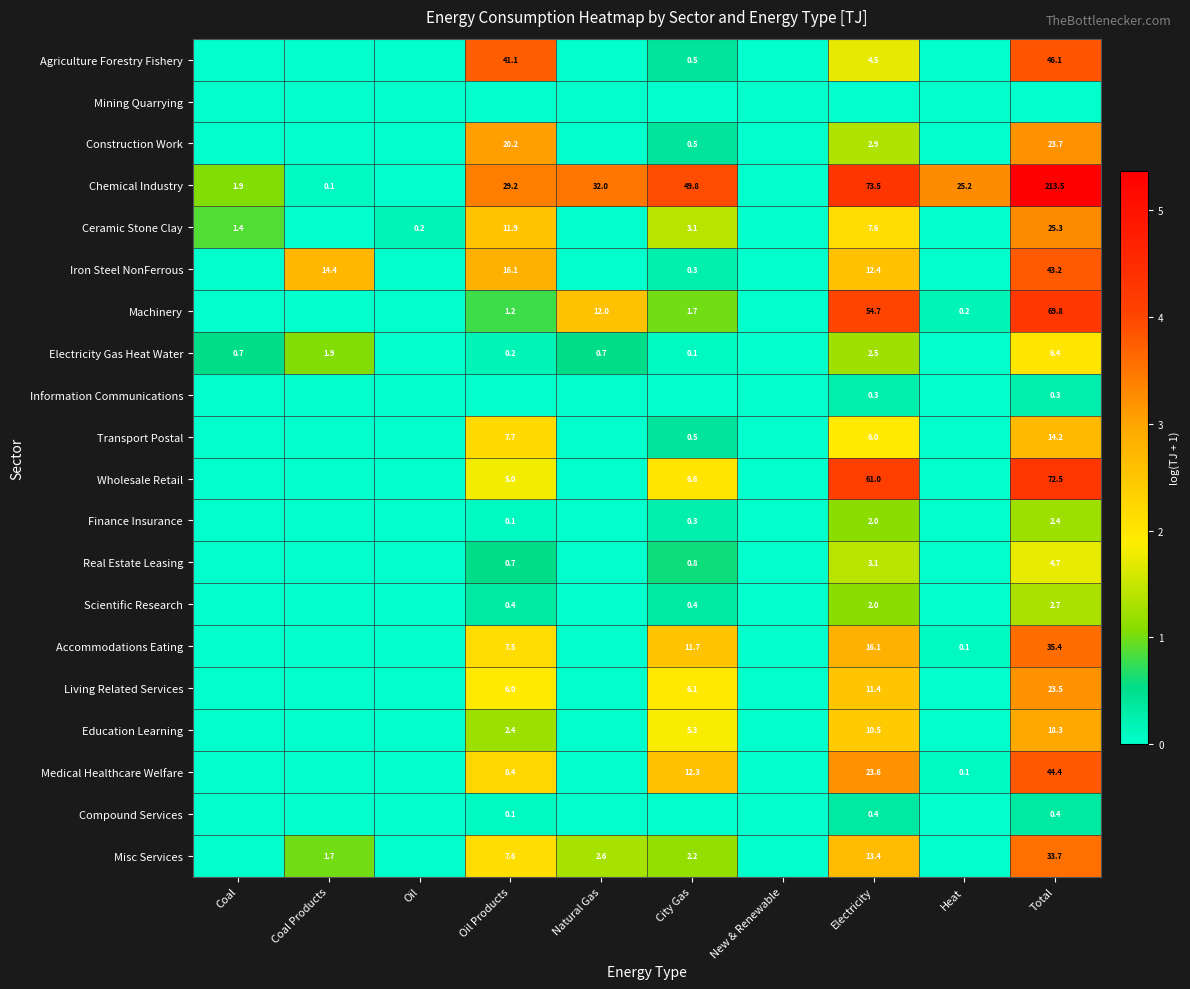

The Scientific Research series shows 0.4 at Oil Products. True or false?

True